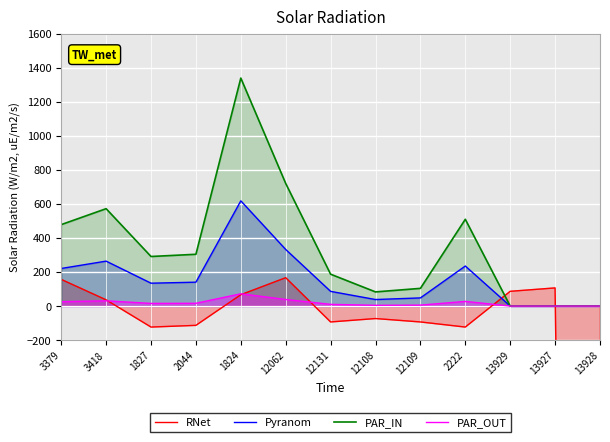

How many intersections are there between RNet and PAR_OUT?

5